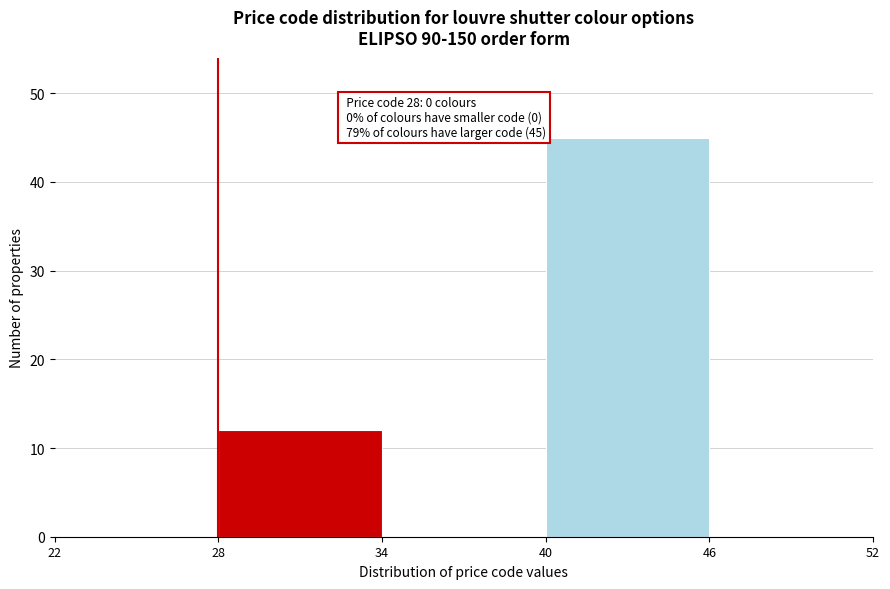

Over which range of the x-axis is the bar tallest?

40 to 46